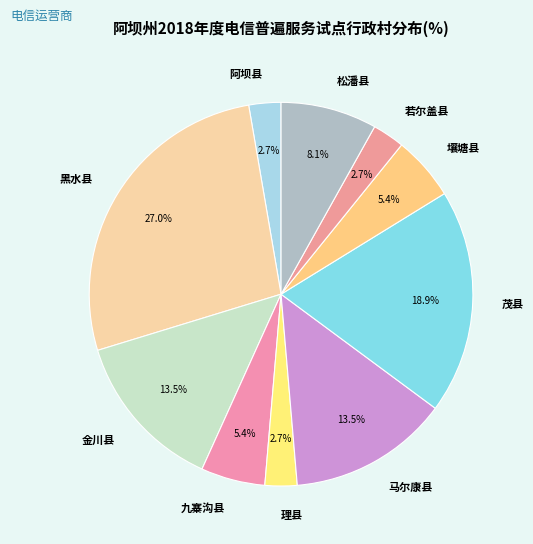

What is the largest slice in the pie chart?

黑水县